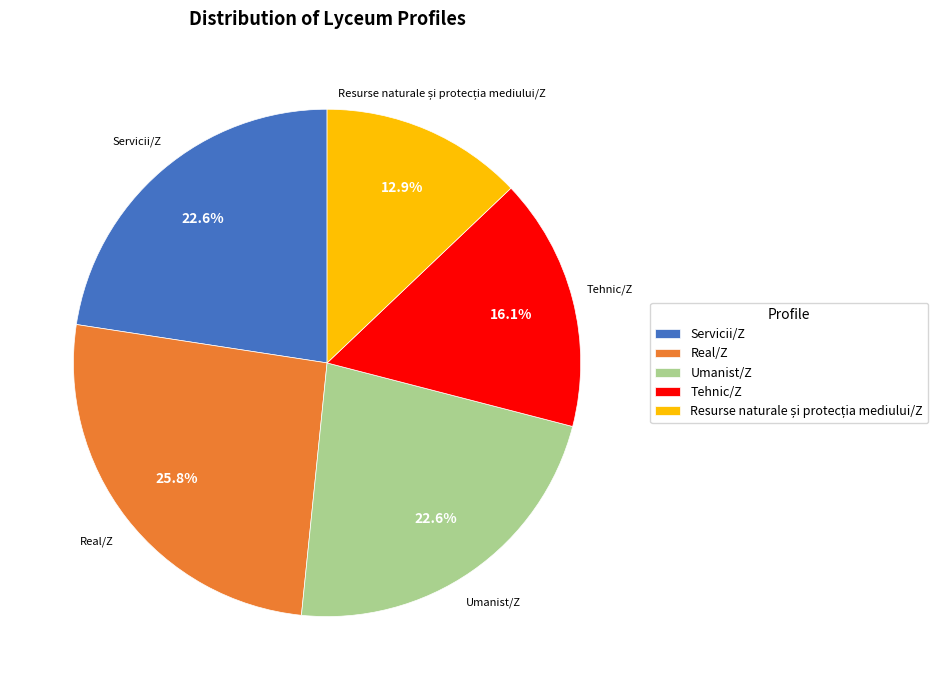

Is there any slice that represents more than half of the pie?

No